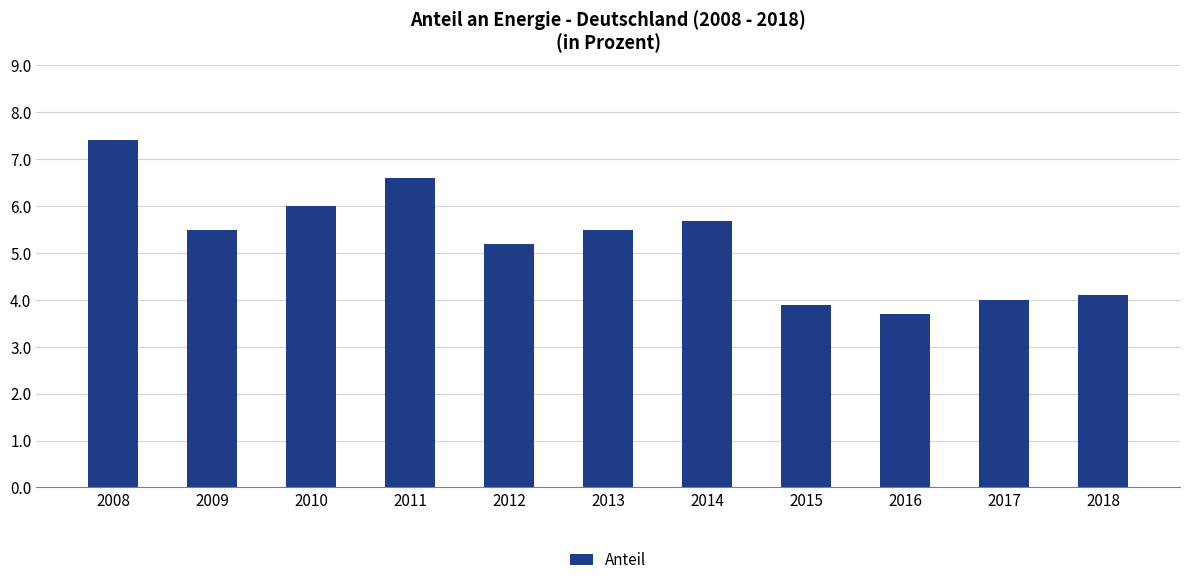

What is the change in value from 2011 to 2013?

-1.1